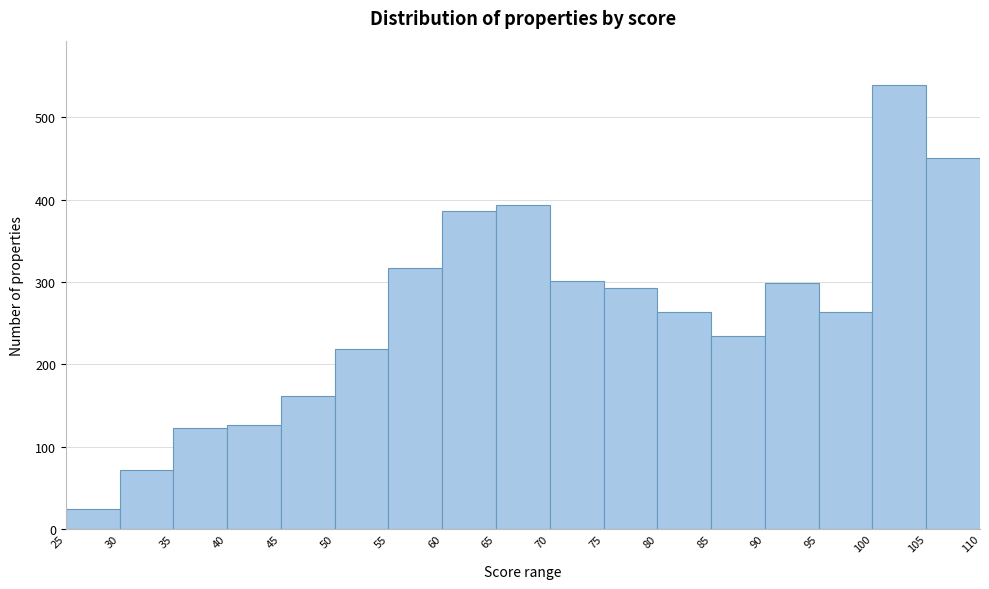

How tall is the bar that spans 80 to 85 on the x-axis? The values are not printed on the chart, so give them approximately, as read against the axis.

260